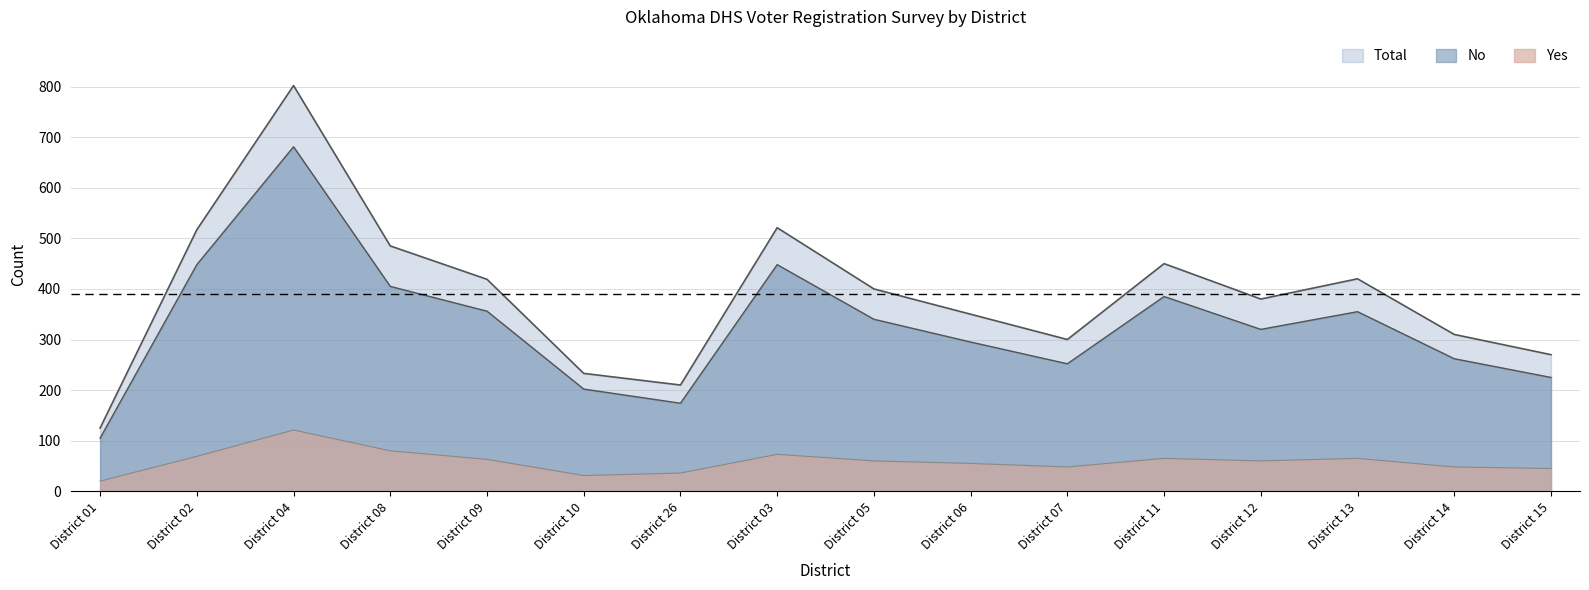

Count the number of categories in the chart.

16